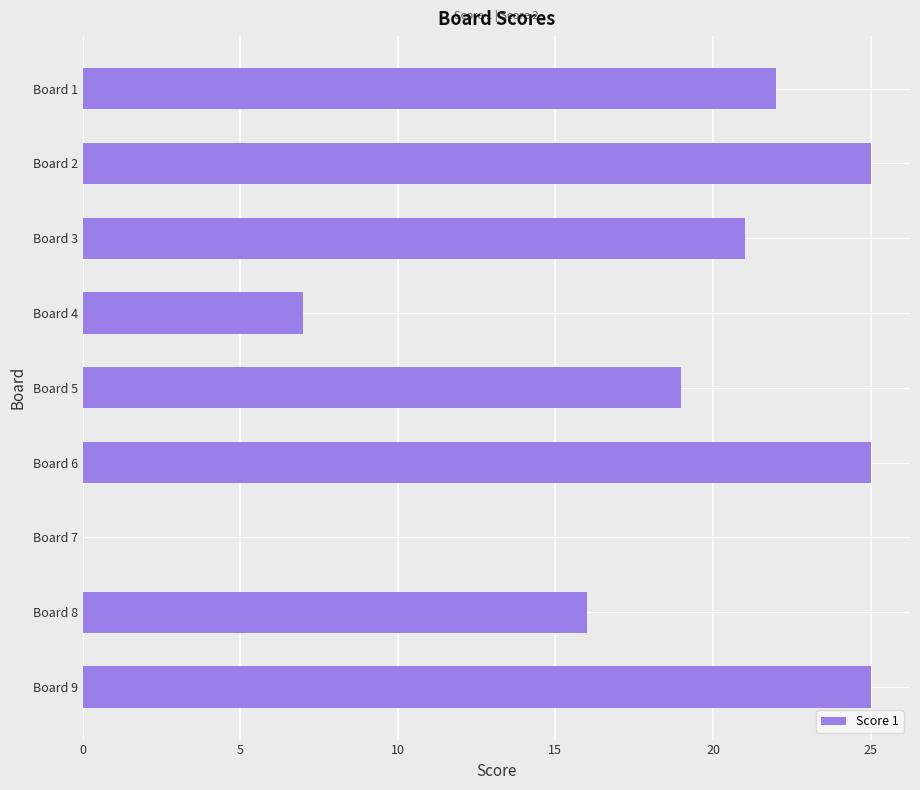

What is the maximum value shown in the chart?

25